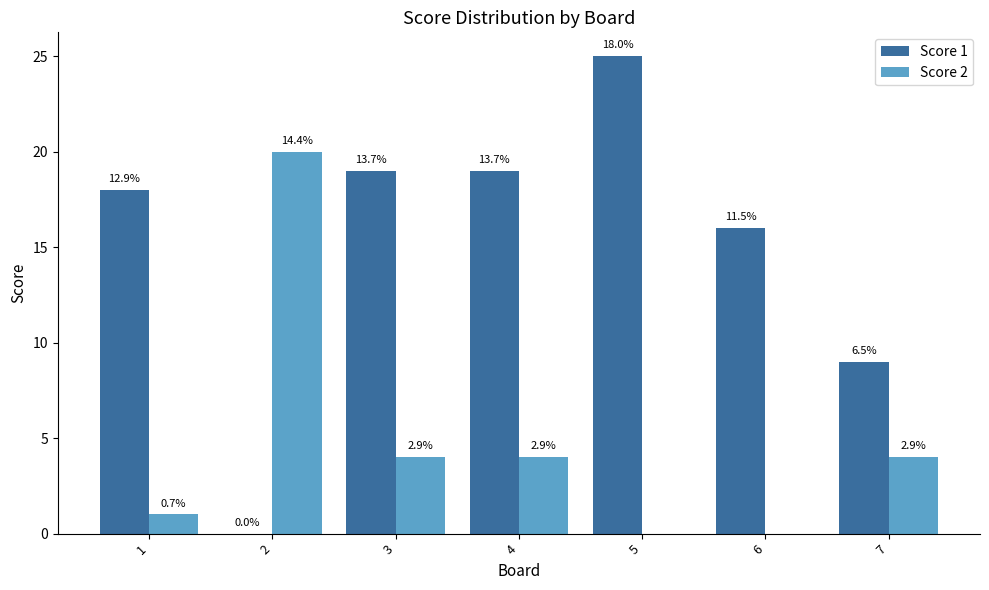

How many groups of bars are there?

7